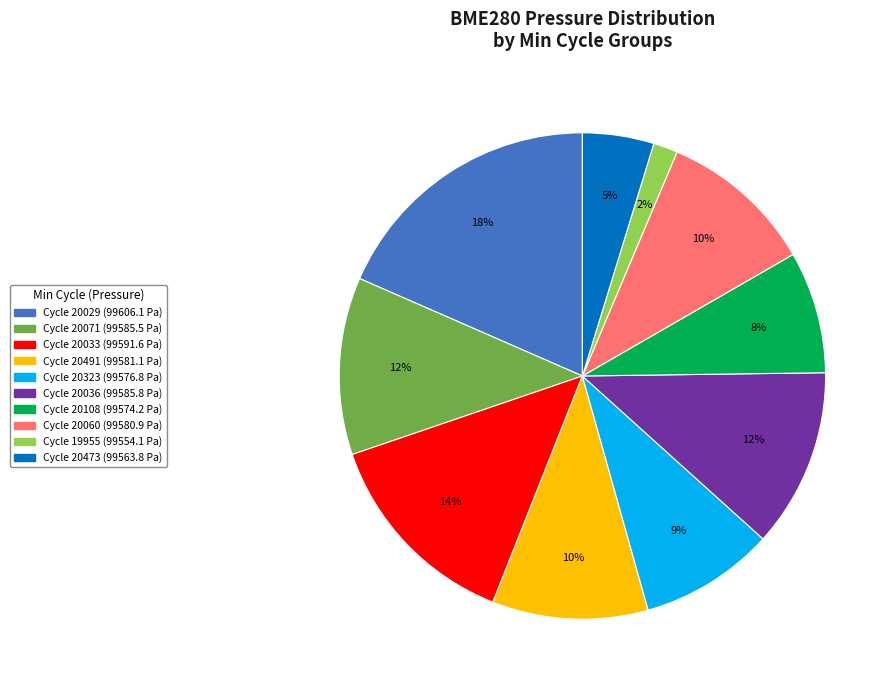

Does any single category account for the majority?

No